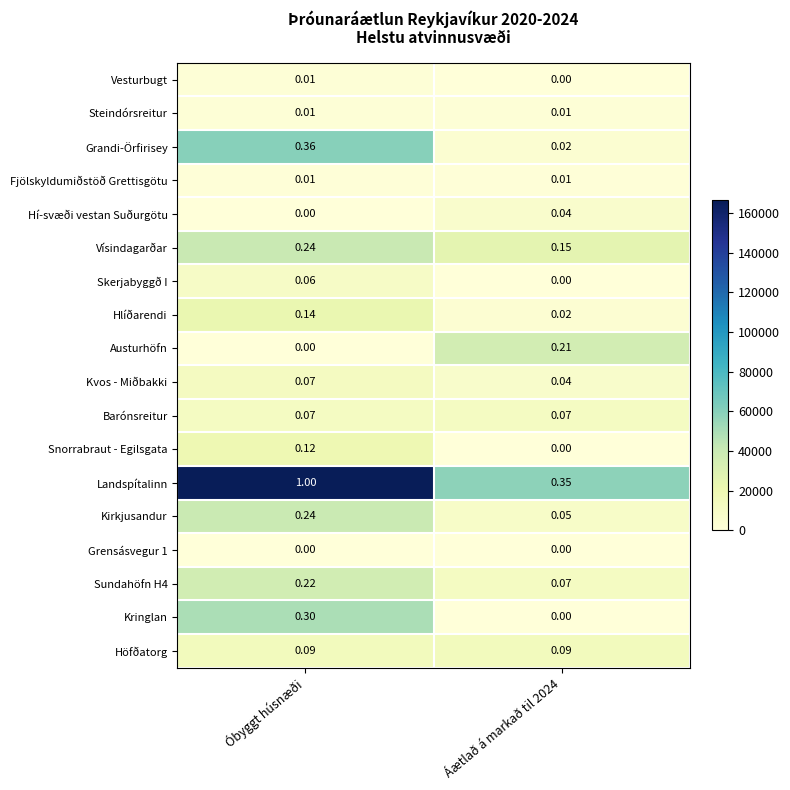

Which category has the highest value in the Kringlan series?

Óbyggt húsnæði